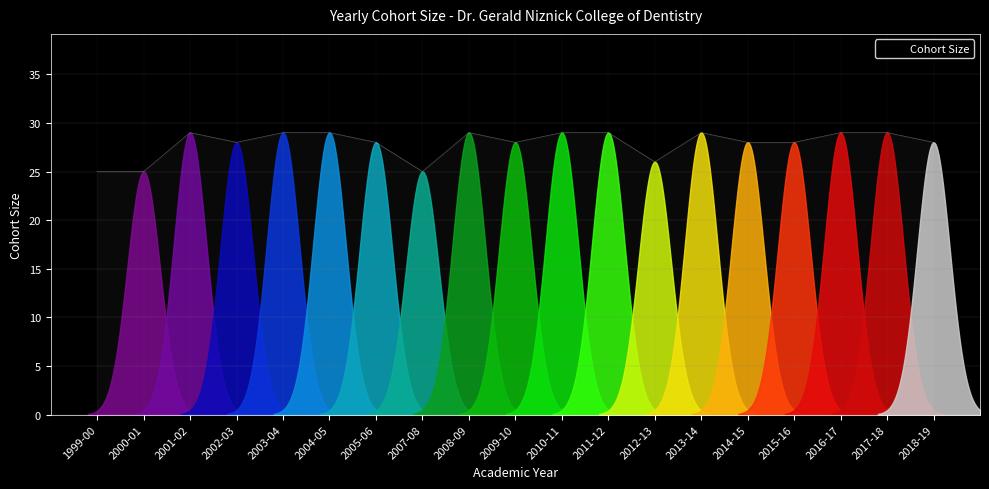

True or false: the data shows 29 at 2013-14.

True